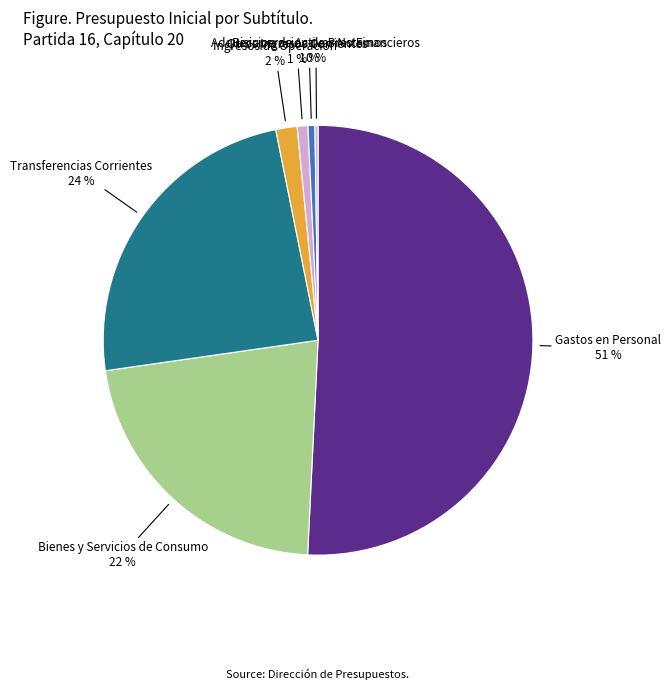

What is the largest slice in the pie chart?

Gastos en Personal